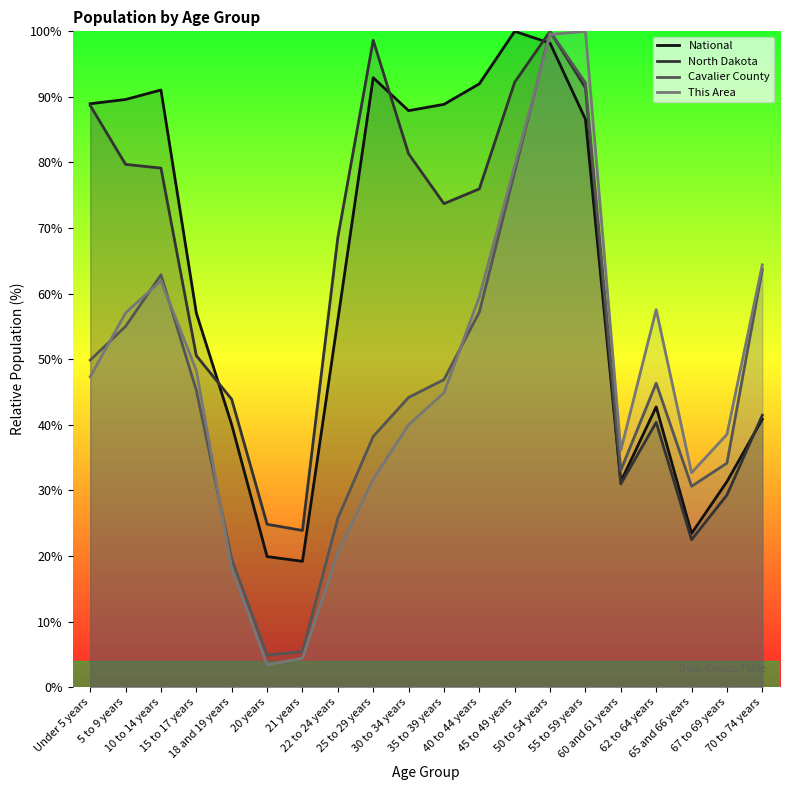

The This Area series shows 18.0 at 18 and 19 years. True or false?

True